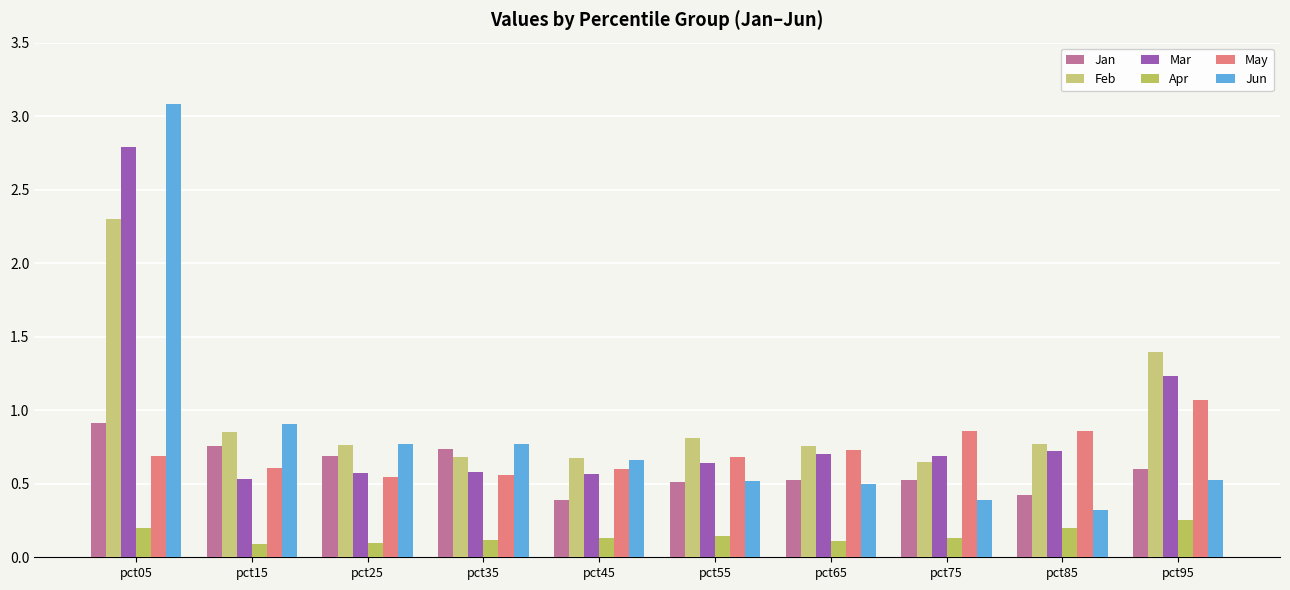

Reading left to right, what are all the values shown in this chart?

Jan: 0.9	0.8	0.7	0.7	0.4	0.5	0.5	0.5	0.4	0.6
Feb: 2.3	0.9	0.8	0.7	0.7	0.8	0.8	0.6	0.8	1.4
Mar: 2.8	0.5	0.6	0.6	0.6	0.6	0.7	0.7	0.7	1.2
Apr: 0.2	0.1	0.1	0.1	0.1	0.1	0.1	0.1	0.2	0.3
May: 0.7	0.6	0.5	0.6	0.6	0.7	0.7	0.9	0.9	1.1
Jun: 3.1	0.9	0.8	0.8	0.7	0.5	0.5	0.4	0.3	0.5